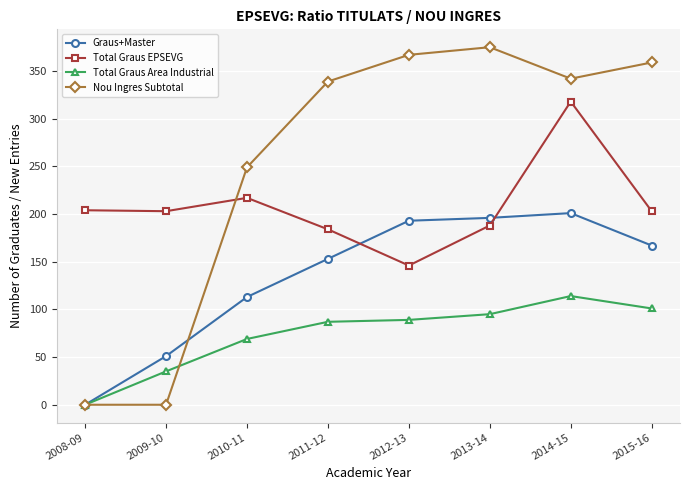

Does the chart display data point markers on the line(s)?

Yes